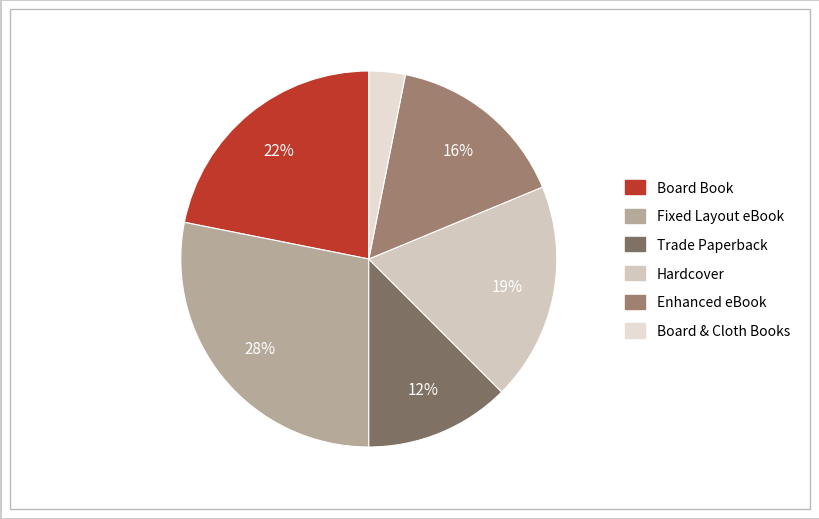

Which category has the smallest portion of the pie?

Board & Cloth Books